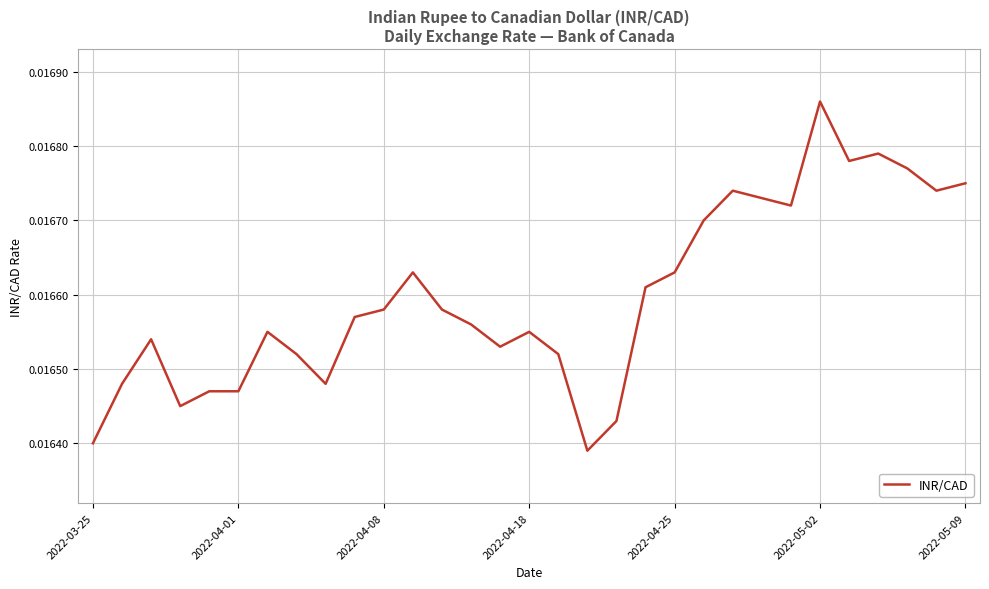

How many lines are shown in the chart?

1